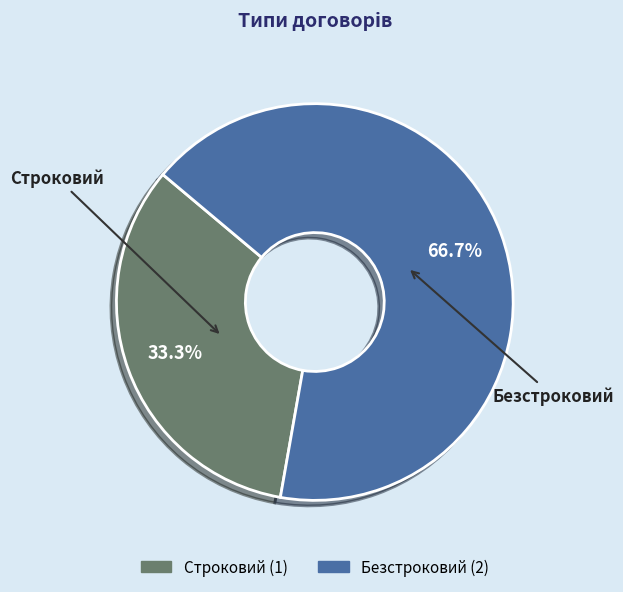

Rank the categories by value from lowest to highest.

Строковий, Безстроковий